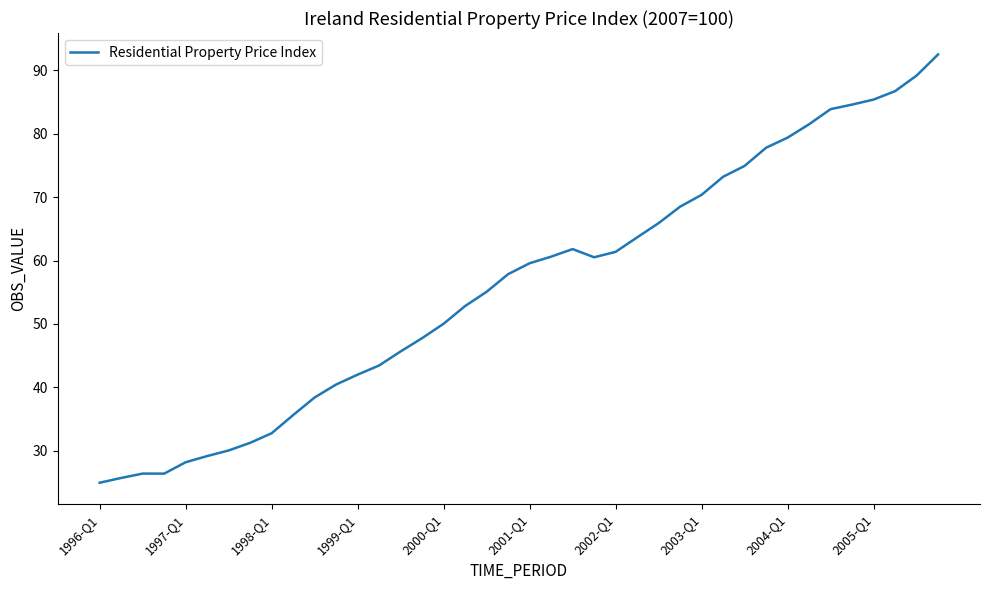

What is the minimum value shown in the chart?

24.9